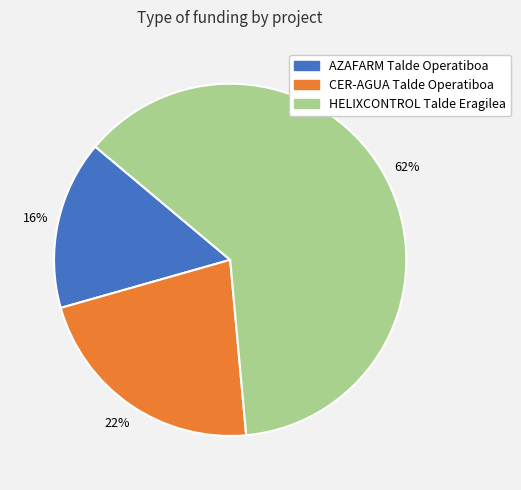

Combined, do HELIXCONTROL Talde Eragilea and CER-AGUA Talde Operatiboa account for over 50%?

Yes